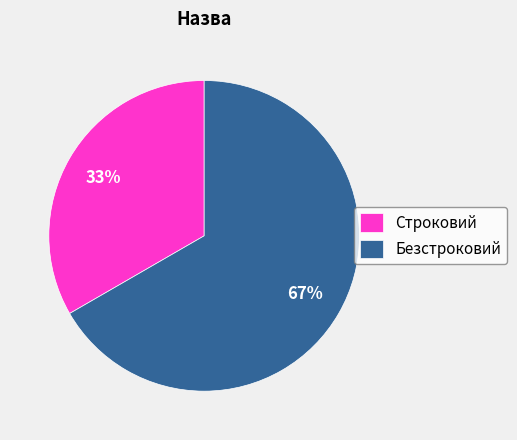

To the nearest percent, what is the average slice percentage?

50%